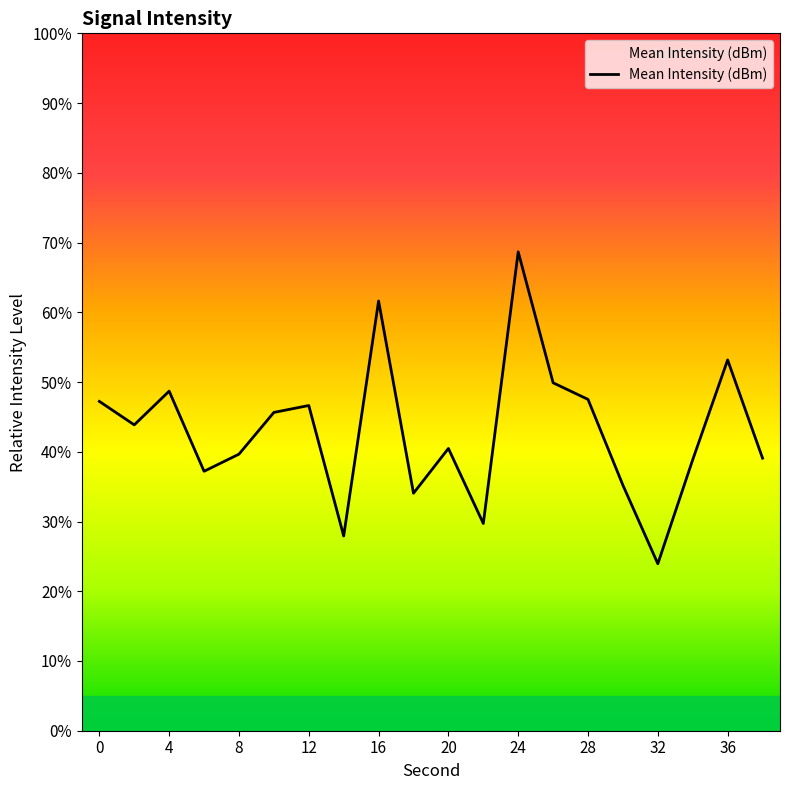

What is the smallest value displayed?

23.9